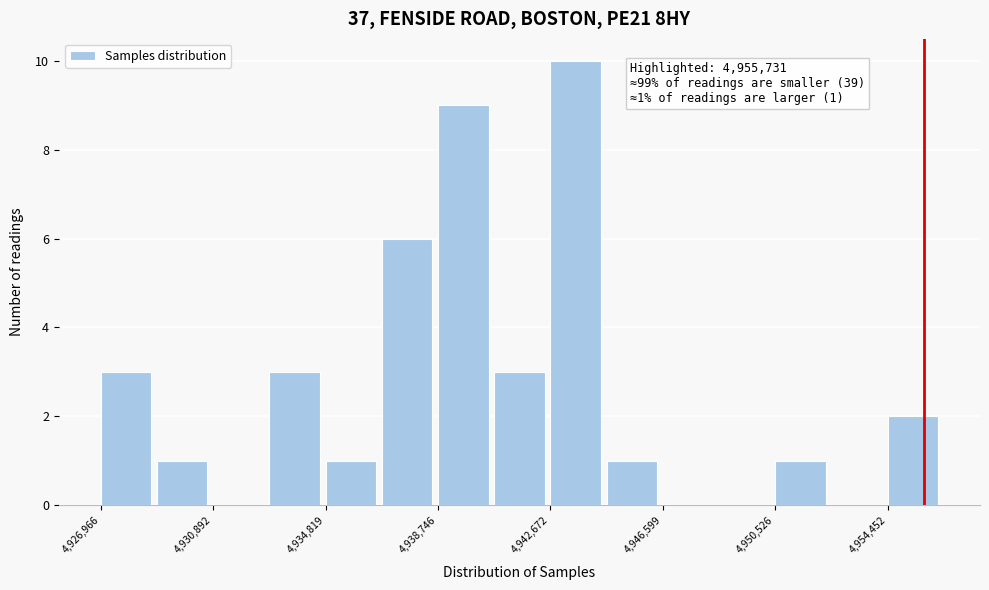

Read against the x-axis, roughly where is the centre of the tallest bar?

4943500